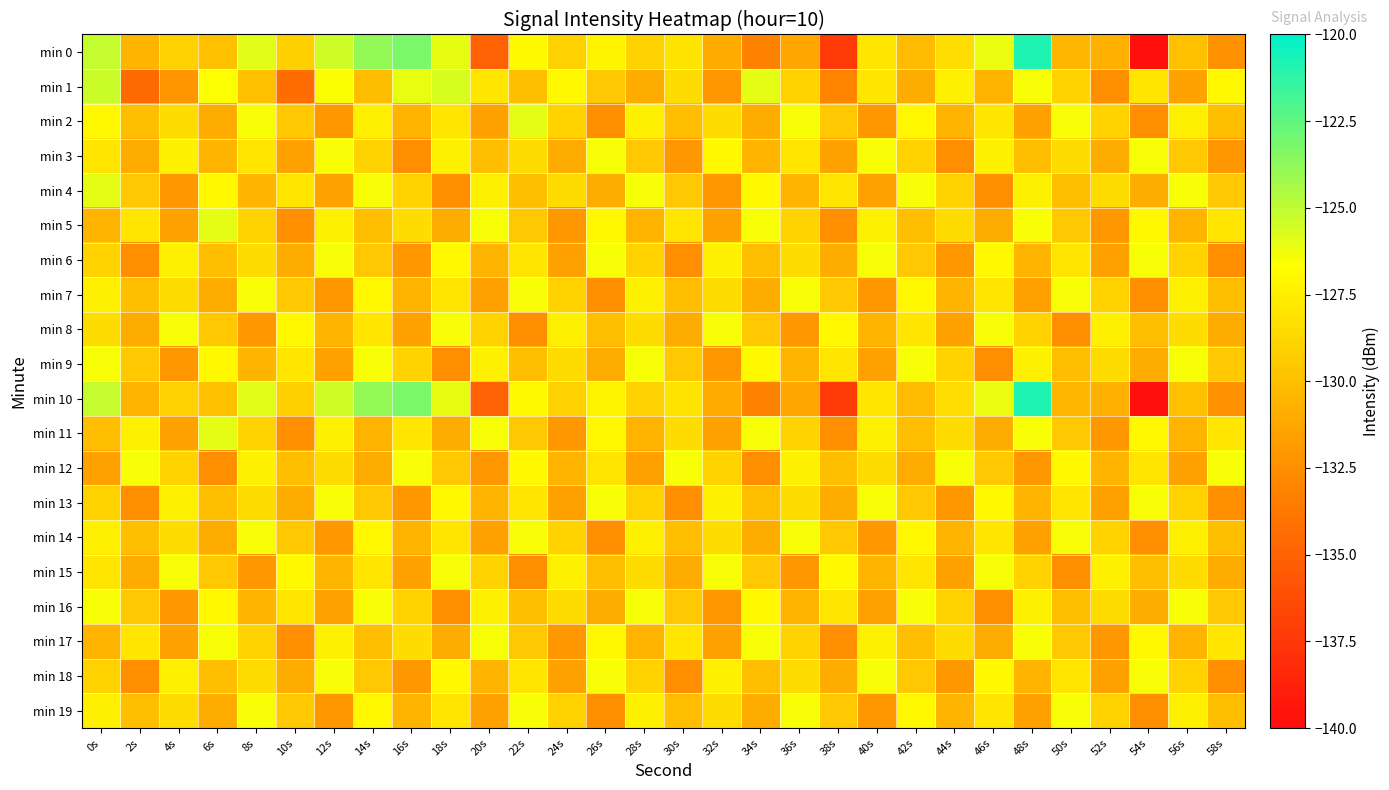

Which series has the largest range (max minus min)?

min 0